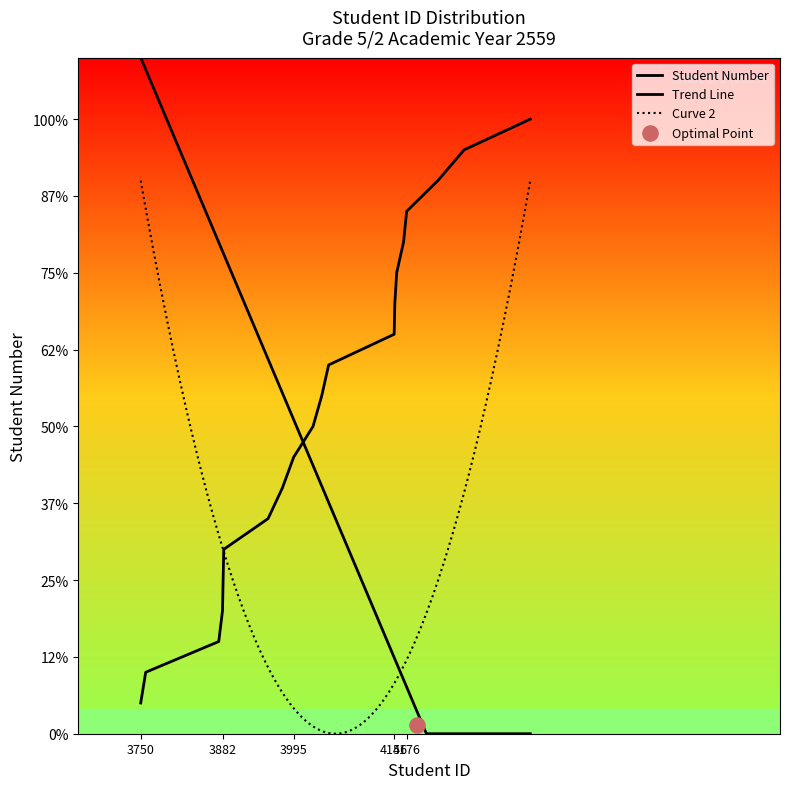

What is the change in value from 4156 to 4157?

+1